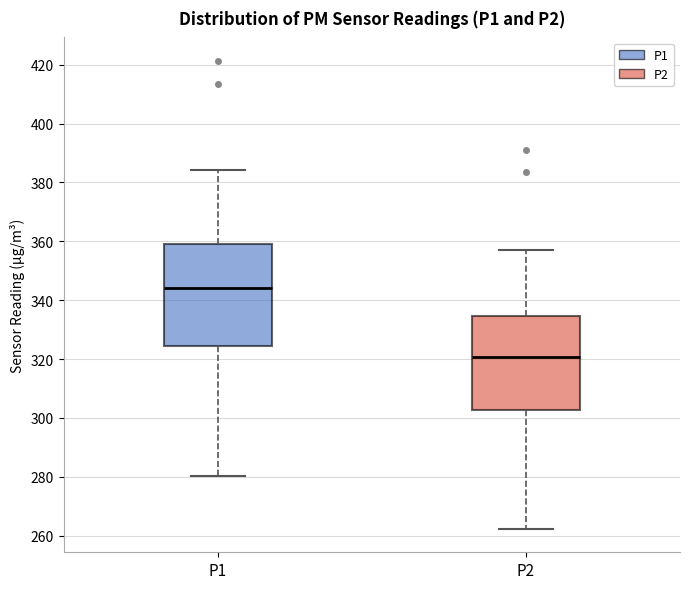

Reading left to right, transcribe this box plot: for each box, give where its median line is, the range the box spans, and where its two whiskers end, as read against the y-axis. The values are not printed on the chart, so give them approximately, as read against the axis.

P1: median 344, box 324 to 360, whiskers 280 to 384
P2: median 320, box 302 to 334, whiskers 262 to 358